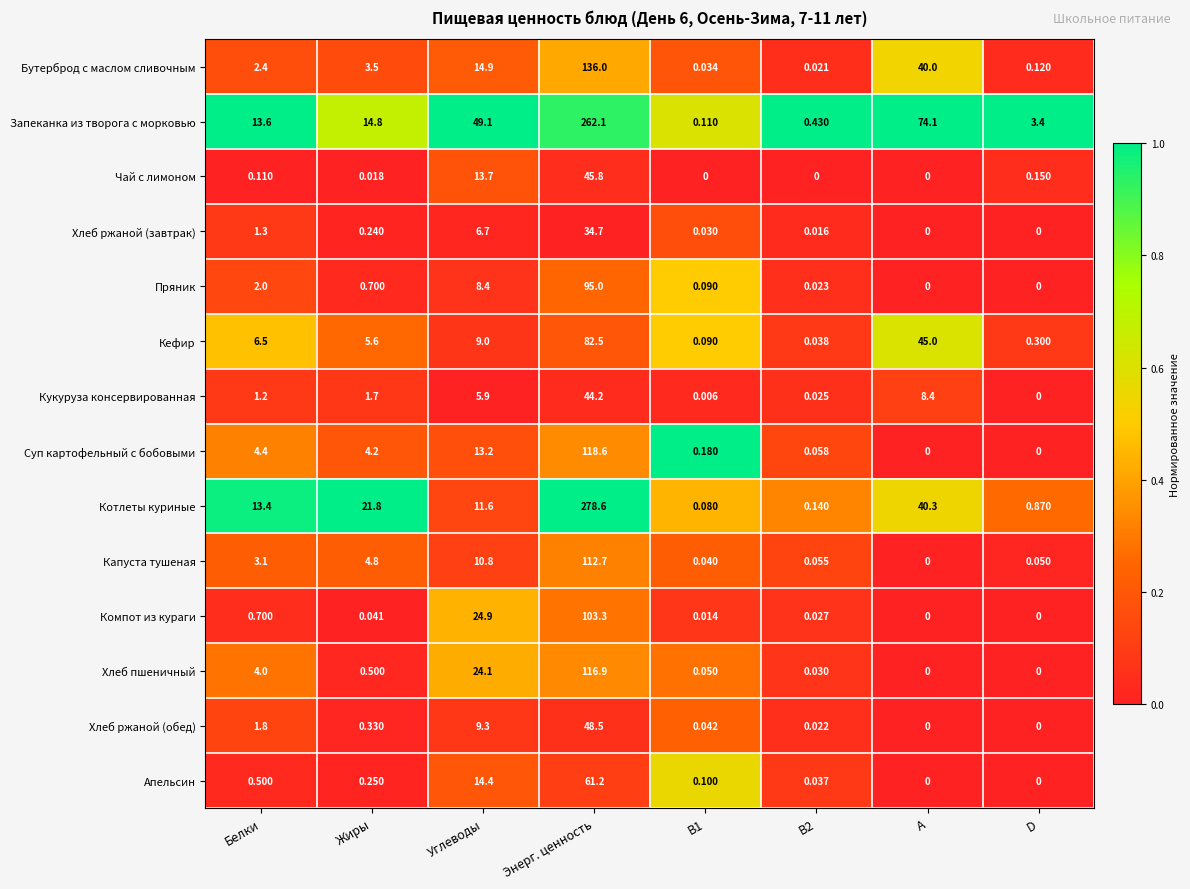

At which category is the sum across all series the highest?

Энерг. ценность